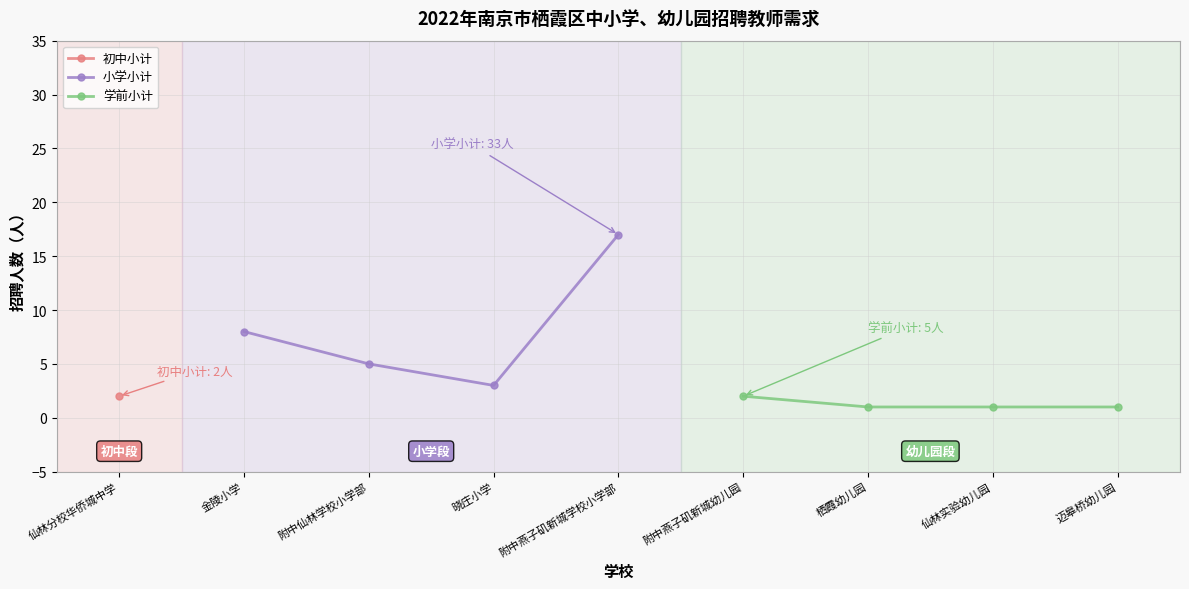

Which series has the widest spread of values?

小学小计